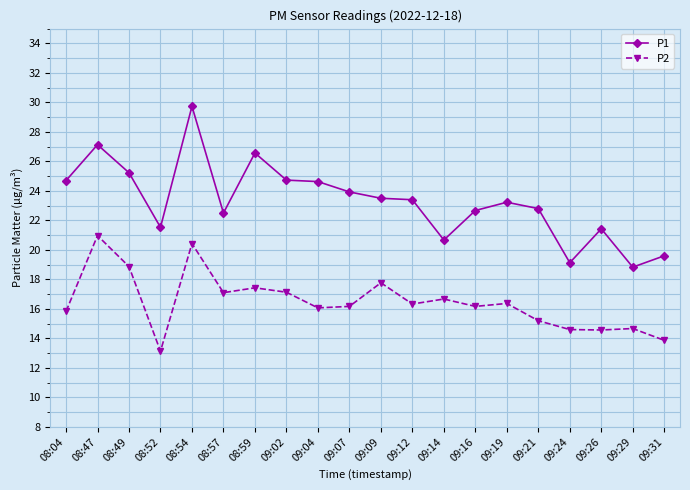

In P2, how many points are lower than both neighbors (excluding endpoints)?

6